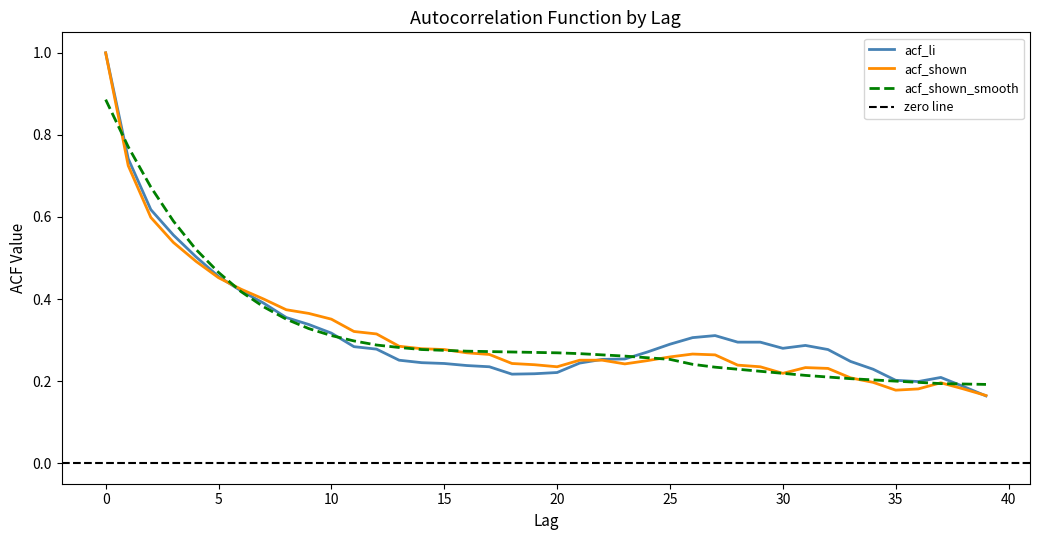

How many interior local peaks does the acf_shown series have?

3